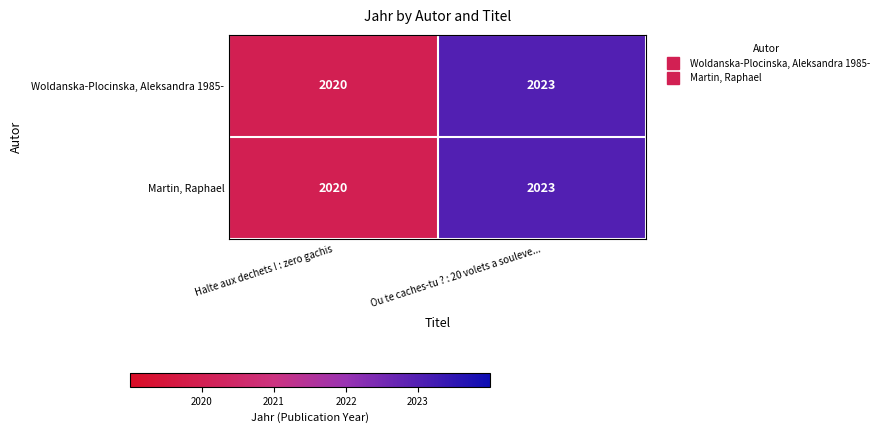

What is the maximum value for Martin, Raphael?

2023